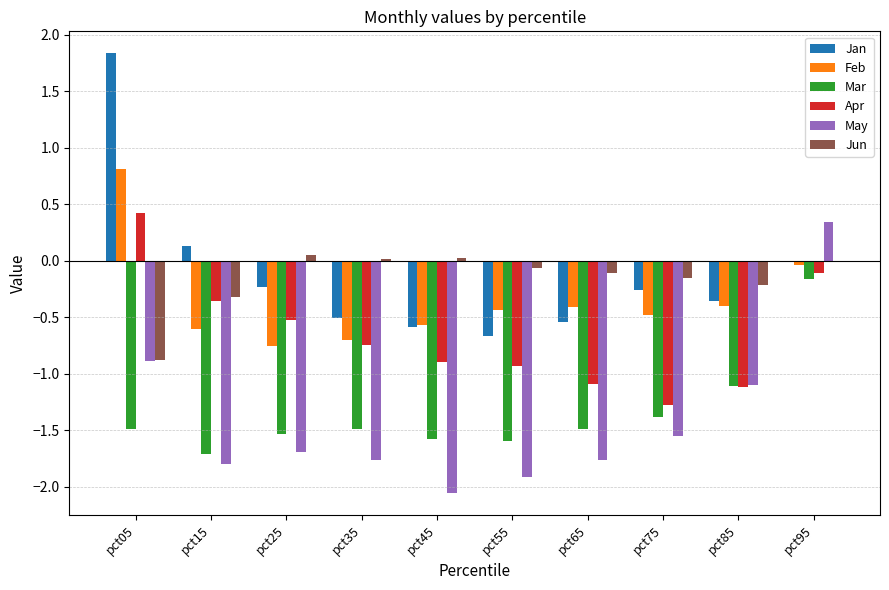

Which label corresponds to the largest value in the chart?

pct05